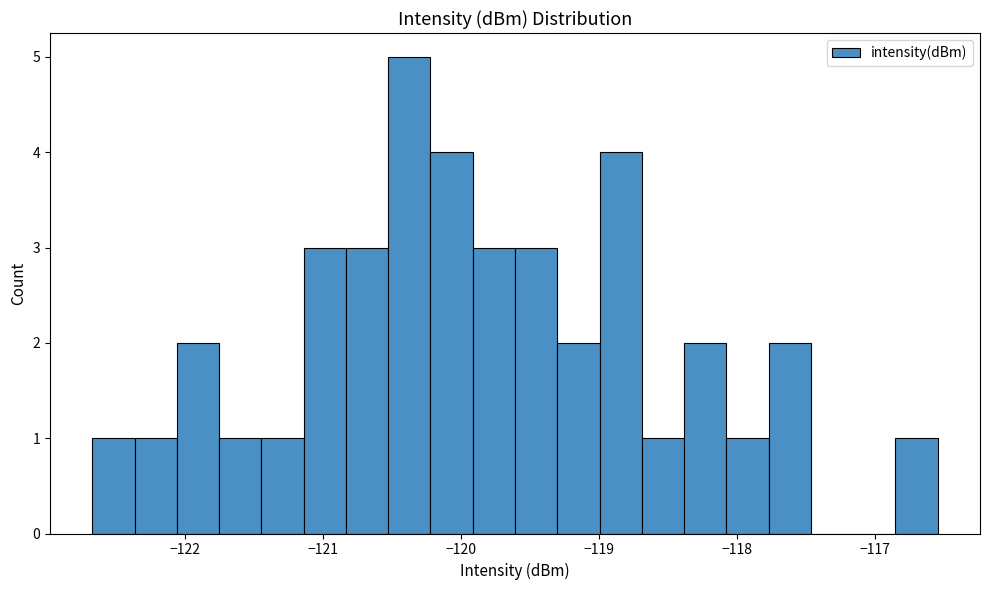

Read against the x-axis, roughly where is the centre of the tallest bar?

-120.4